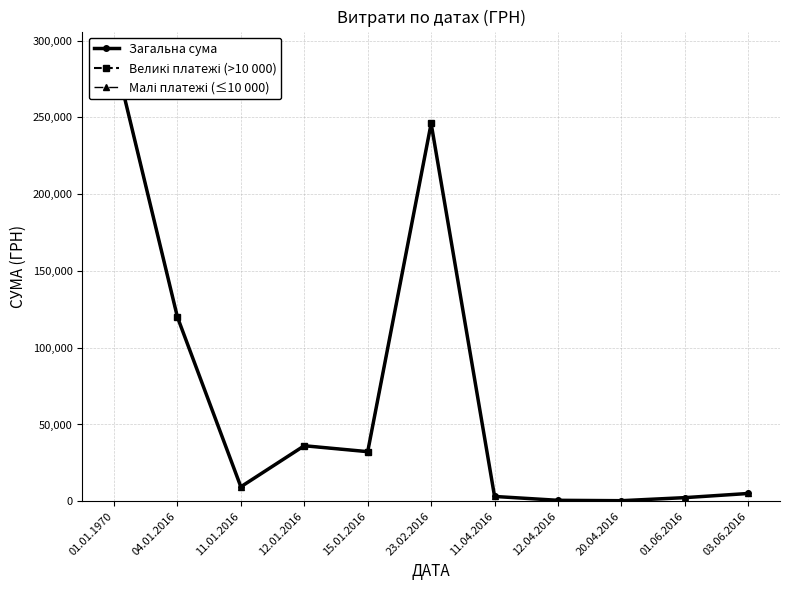

True or false: Великі платежі (>10 000) and Малі платежі (≤10 000) cross at least once.

False